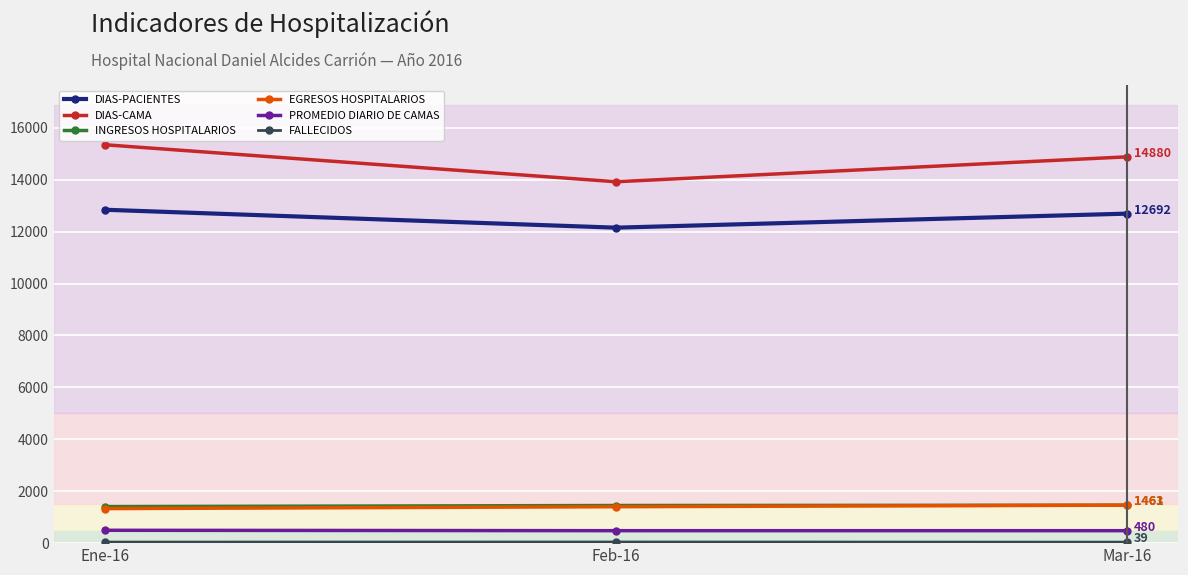

What is the average value of the EGRESOS HOSPITALARIOS series?

1399